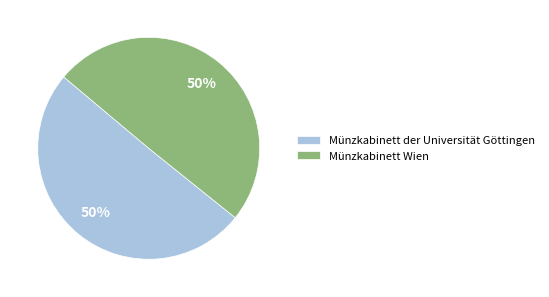

True or false: Münzkabinett Wien accounts for 50% of the total.

True